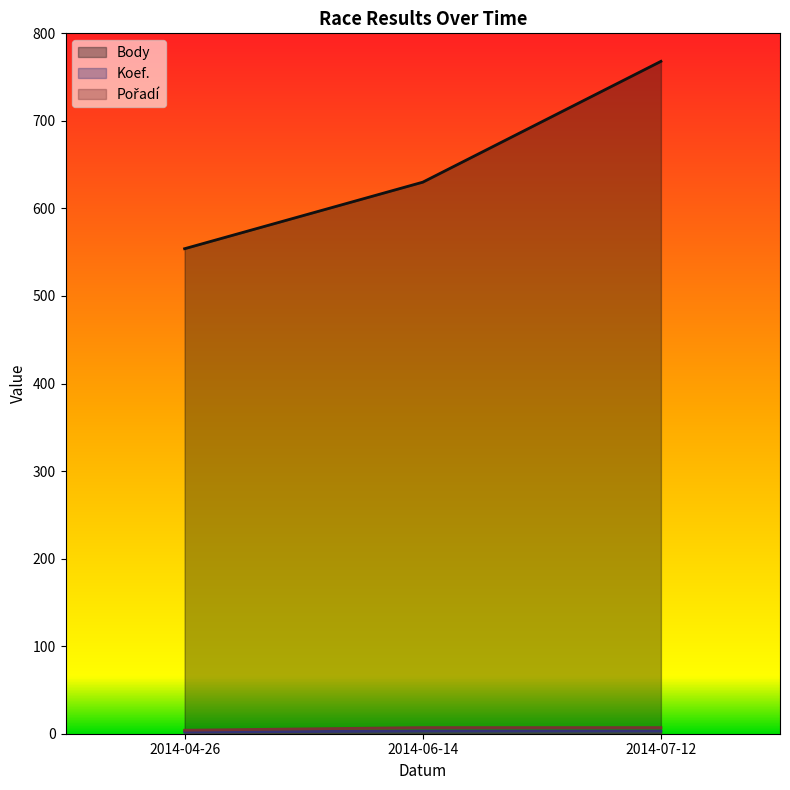

Reading right to left, extract all data points from this chart.

Body: 768	630	554
Koef.: 3	3	2
Pořadí: 7	7	4